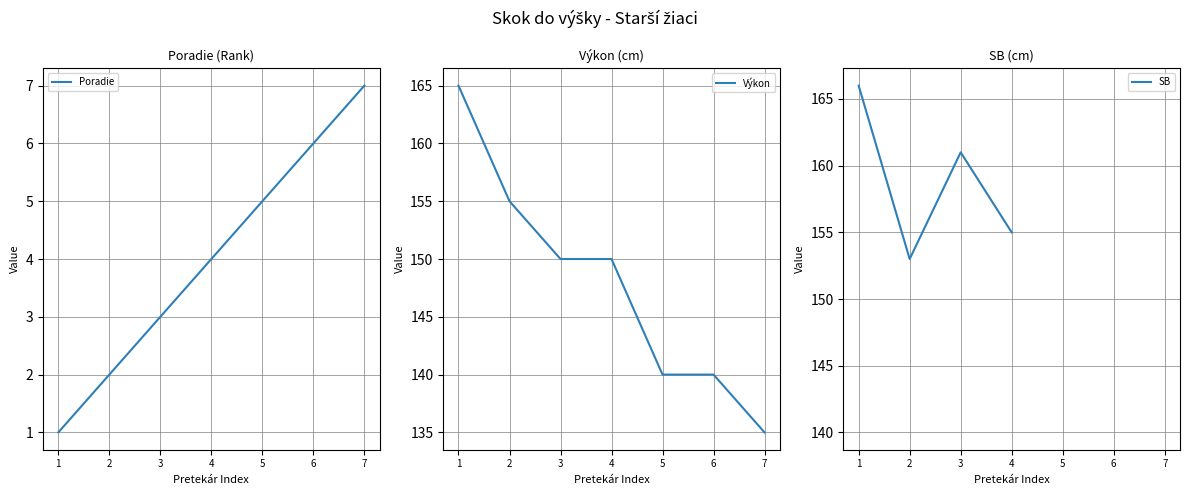

Which category has the lowest value across all series?

1